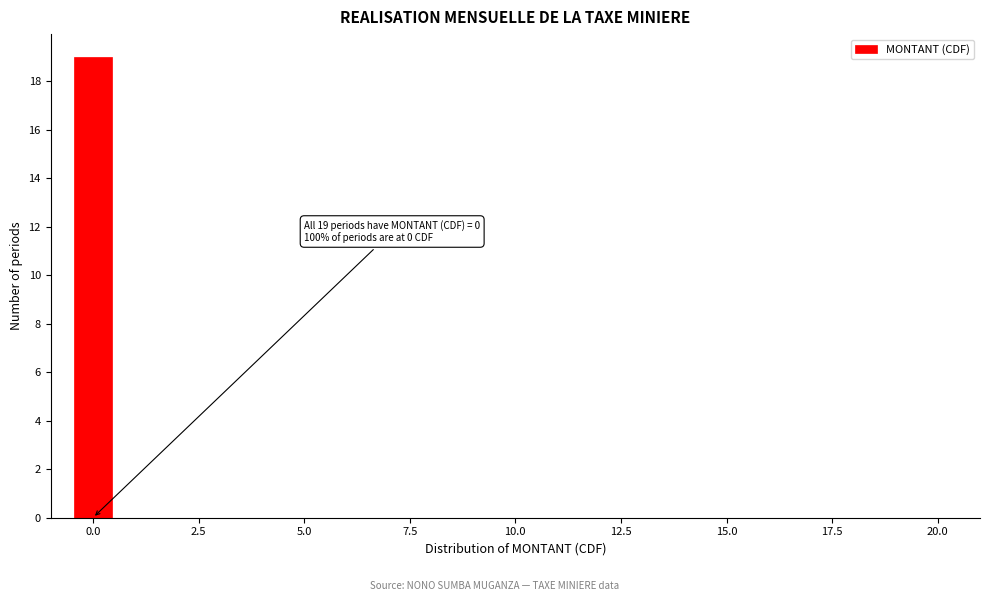

Read against the x-axis, roughly where is the centre of the tallest bar?

0.0